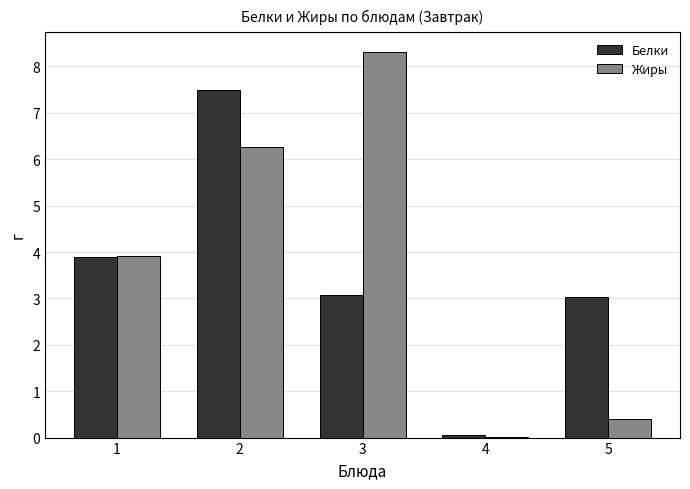

Which series has the largest range (max minus min)?

Жиры